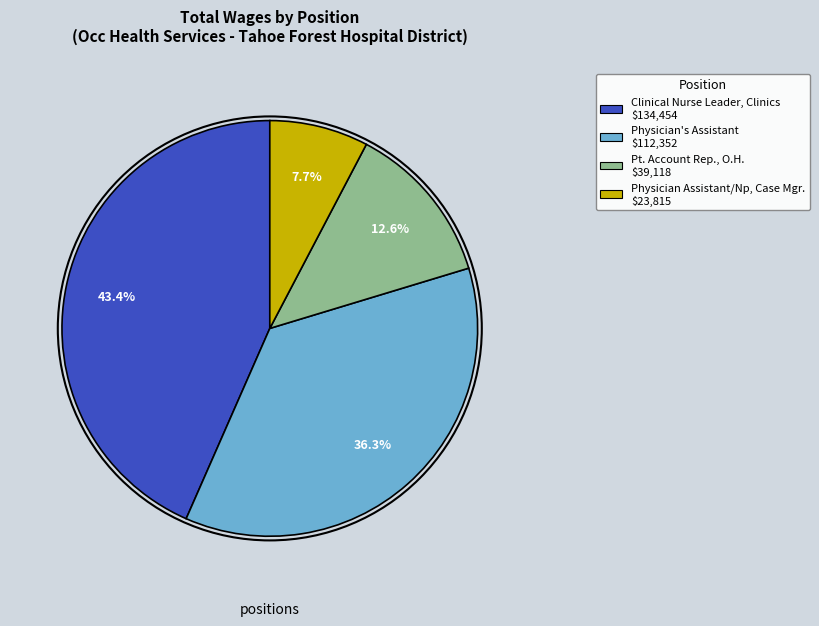

What percentage is NOT represented by Physician's Assistant?

63.7%